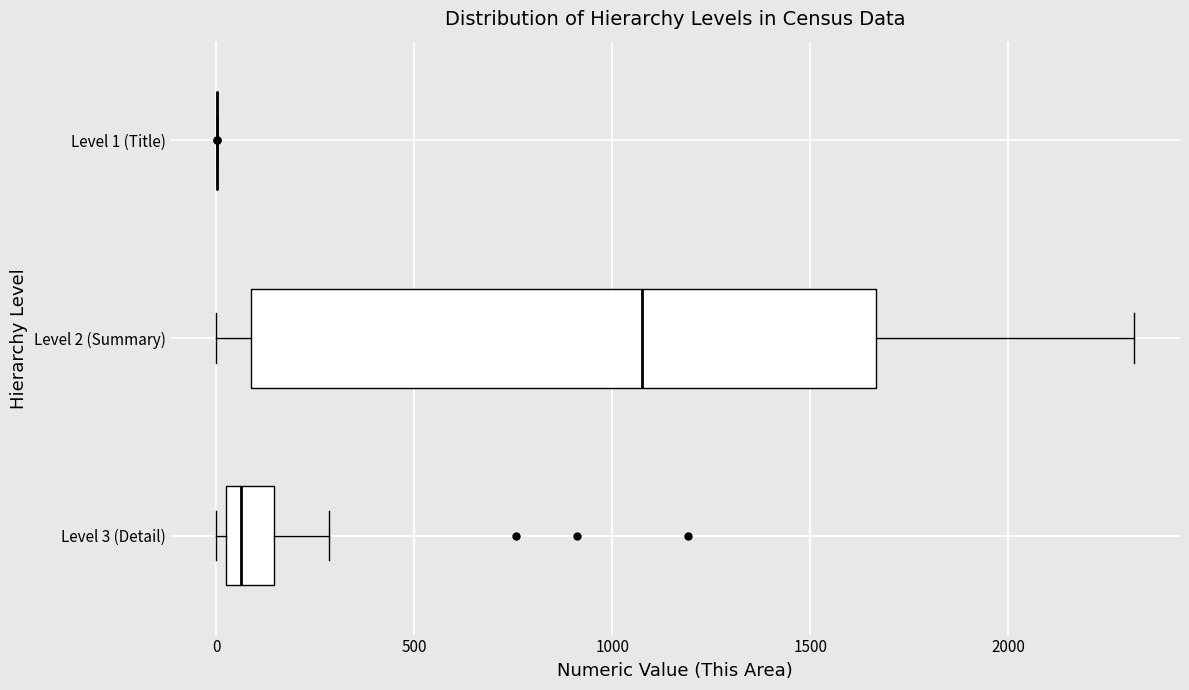

Reading bottom to top, read every box against the x-axis: the position of its median line, the range the box covers, and the ends of its whiskers. The values are not printed on the chart, so give them approximately, as read against the axis.

Level 3 (Detail): median 50 (just right of the box's left edge), box 50 to 150, whiskers 0 to 300
Level 2 (Summary): median 1100, box 100 to 1650, whiskers 0 to 2300
Level 1 (Title): box collapsed to a line at 0, whiskers 0 to 0